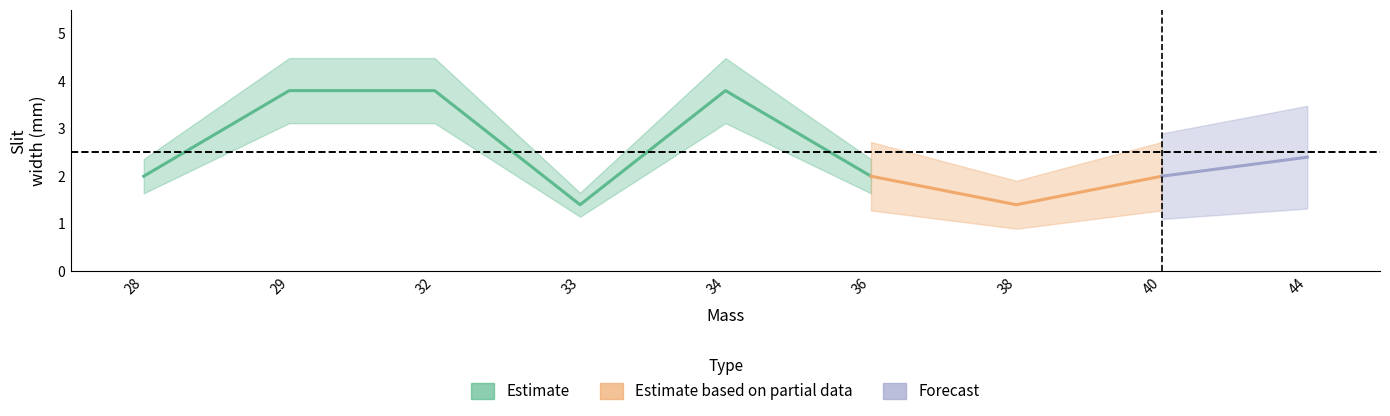

Reading left to right, list all the values displayed in this chart.

28=2.0	29=3.8	32=3.8	33=1.4	34=3.8	36=2.0	38=1.4	40=2.0	44=2.4